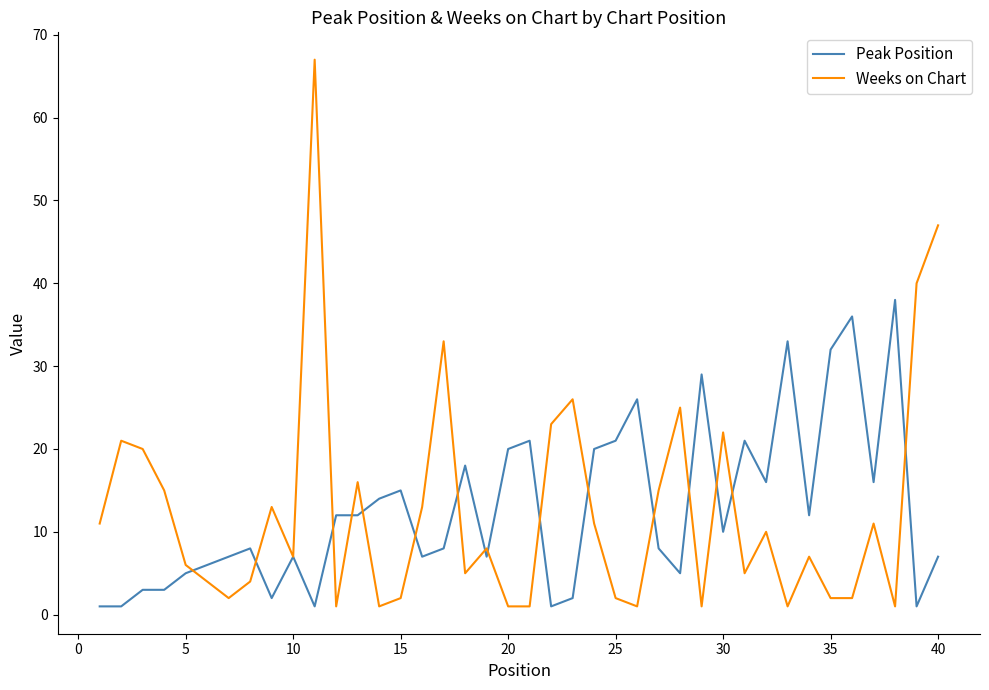

Which series has the largest range (max minus min)?

Weeks on Chart